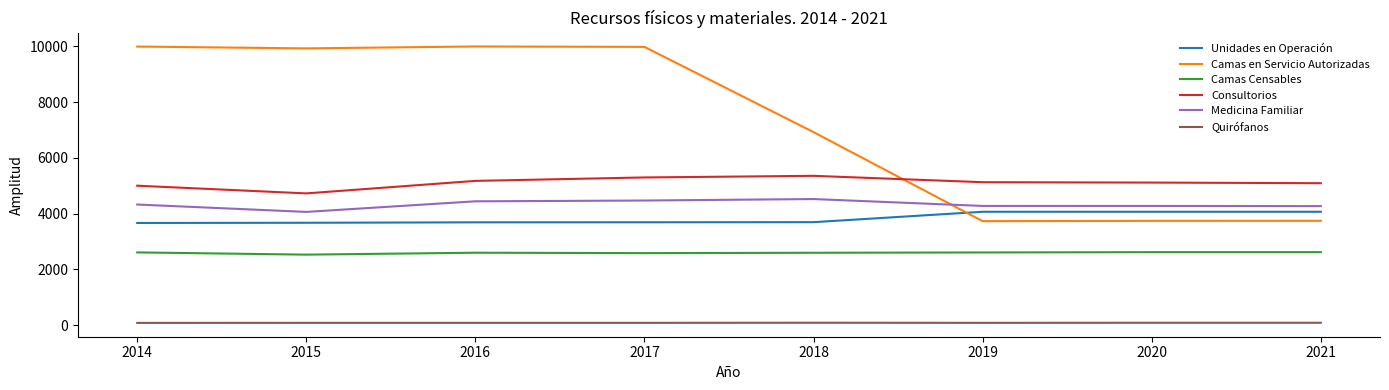

Is the value of Quirófanos at 2019 greater than the value of Consultorios at 2019?

No